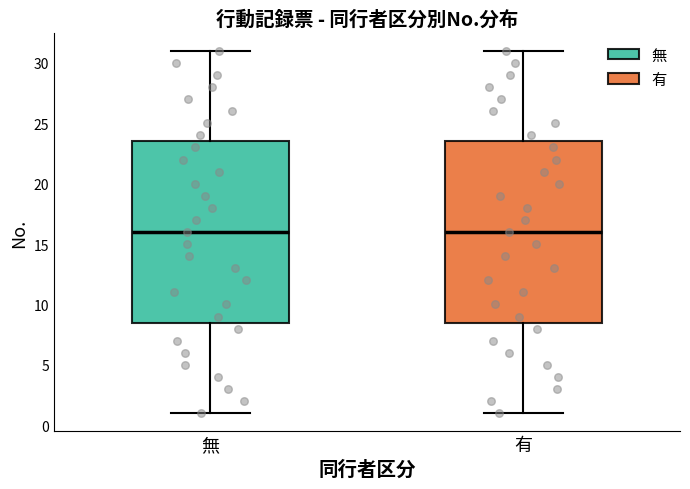

Where does the median line of the box for 無 sit on the y-axis? The values are not printed on the chart, so give them approximately, as read against the axis.

16.0